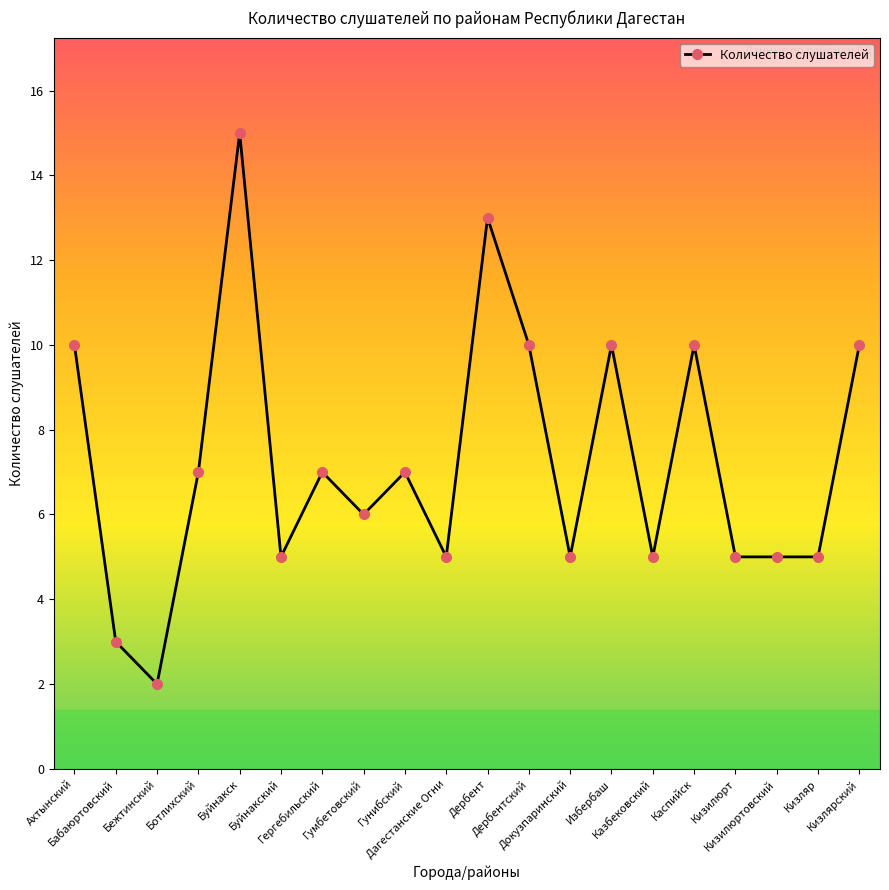

What is the difference between the values at Гунибский and Каспийск?

3